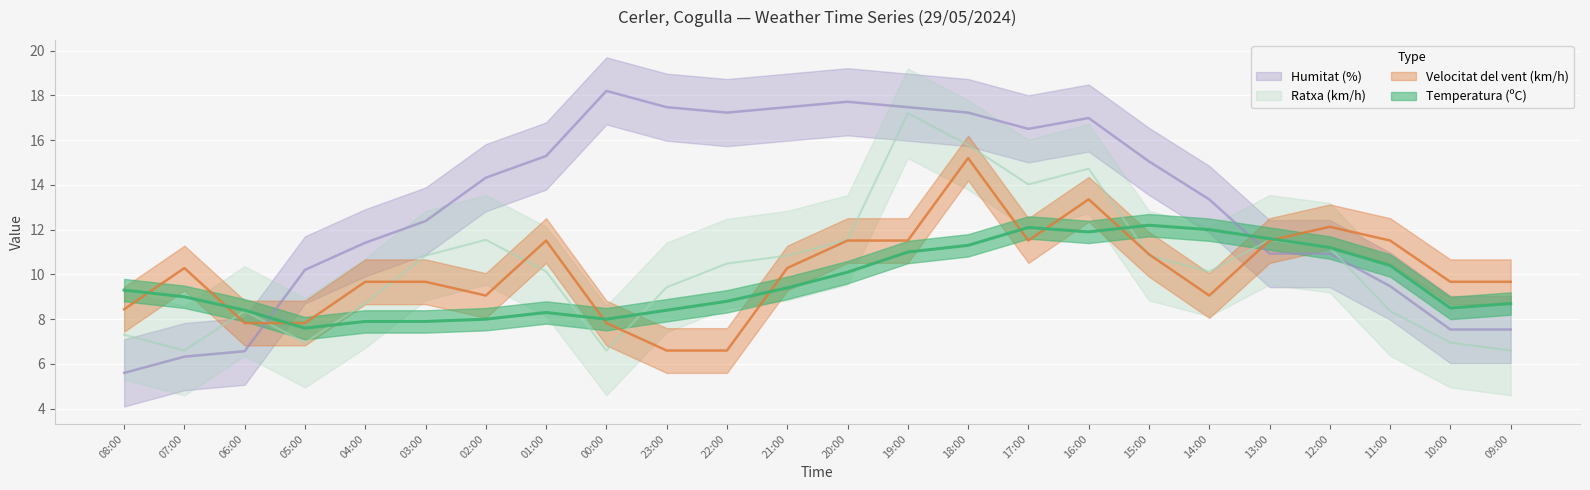

Is it true that Temperatura (ºC) equals 8.0 at 02:00?

True